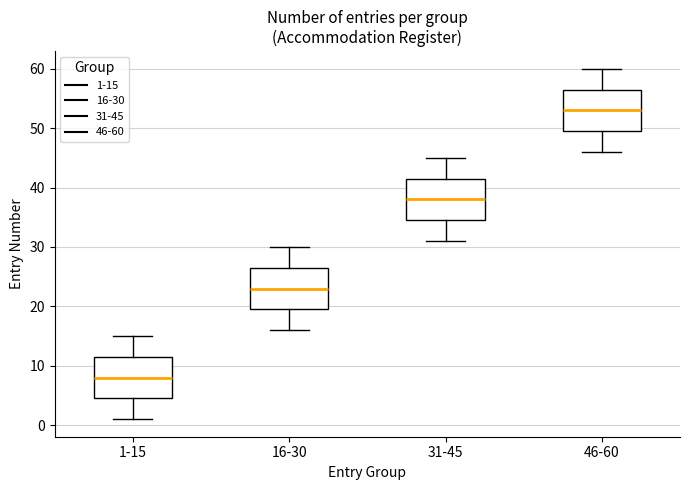

Reading left to right, read every box against the y-axis: the position of its median line, the range the box covers, and the ends of its whiskers. The values are not printed on the chart, so give them approximately, as read against the axis.

1-15: median 8, box 5 to 12, whiskers 1 to 15
16-30: median 23, box 20 to 27, whiskers 16 to 30
31-45: median 38, box 35 to 42, whiskers 31 to 45
46-60: median 53, box 50 to 57, whiskers 46 to 60